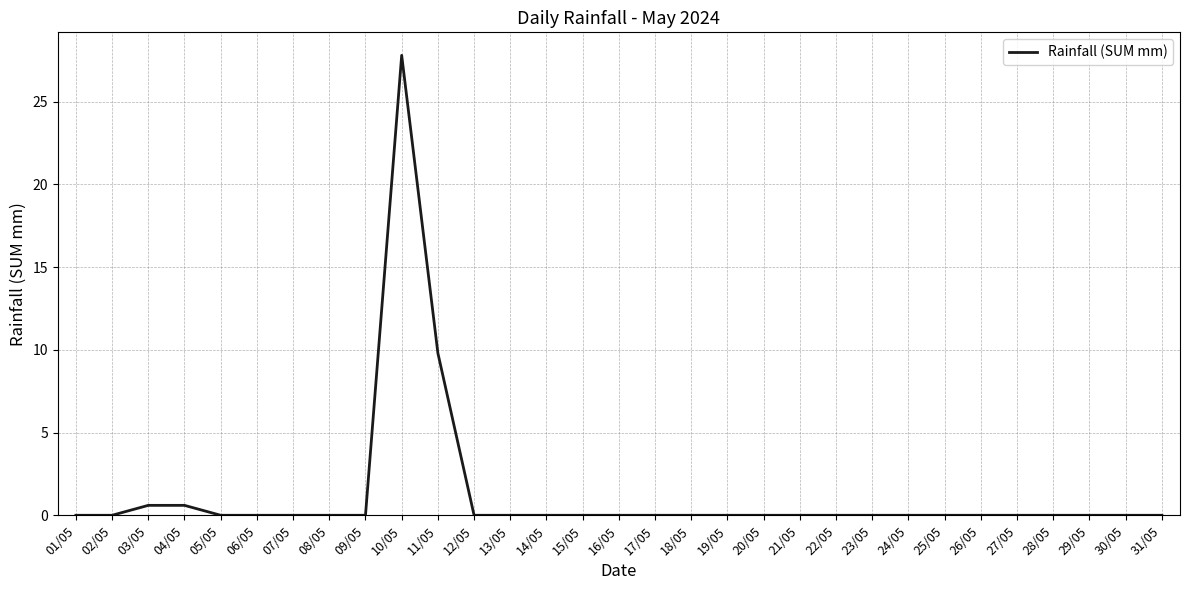

What is the change in value from 10/05 to 26/05?

-27.8